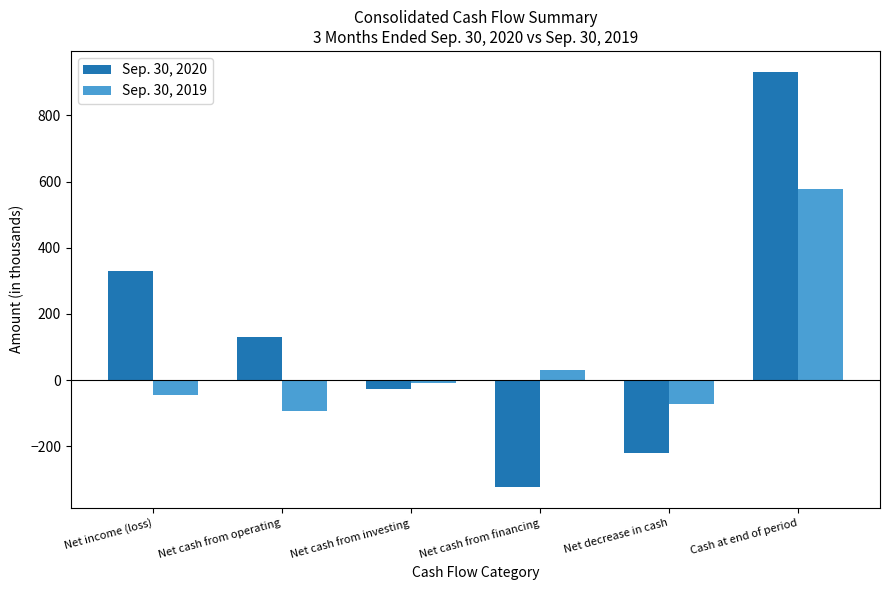

At which category is the sum across all series the highest?

Cash at end of period